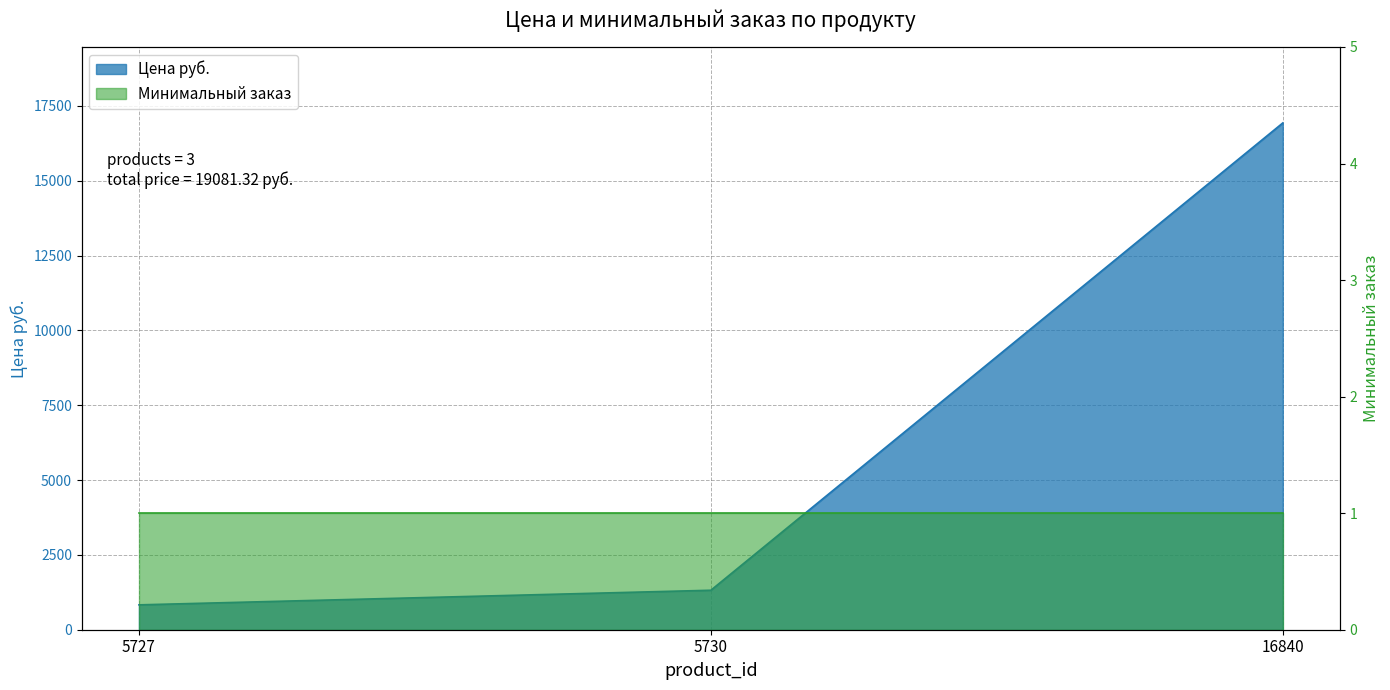

Reading left to right, what are all the values shown in this chart?

5727=831.0	5730=1319.0	16840=16931.3